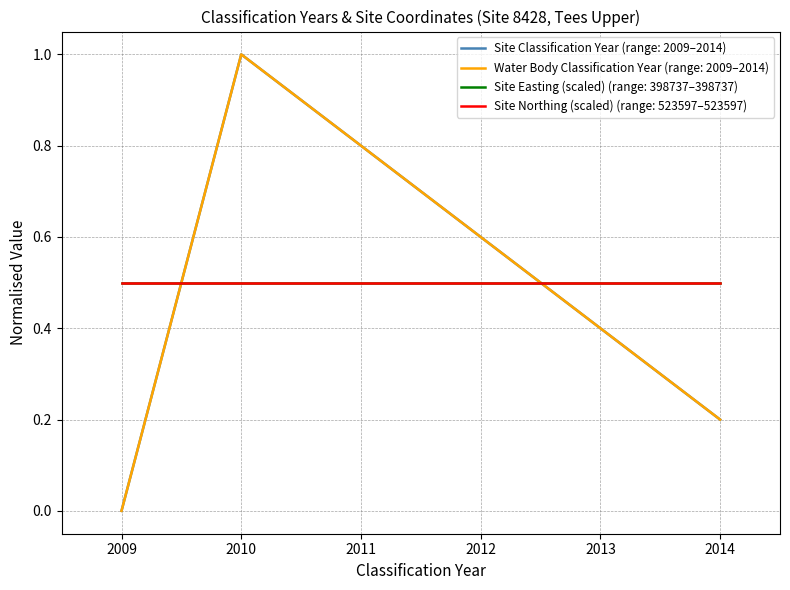

Which has a higher value, 2009 or 2011?

2011